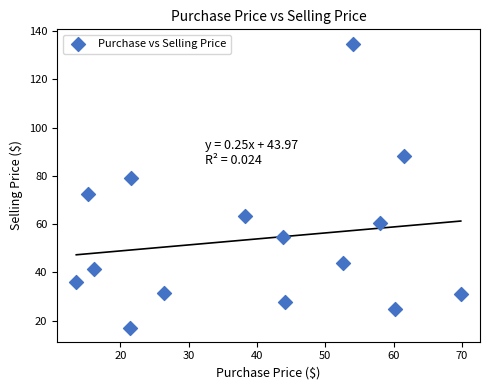

What is the range of X values (max minus min)?

56.3